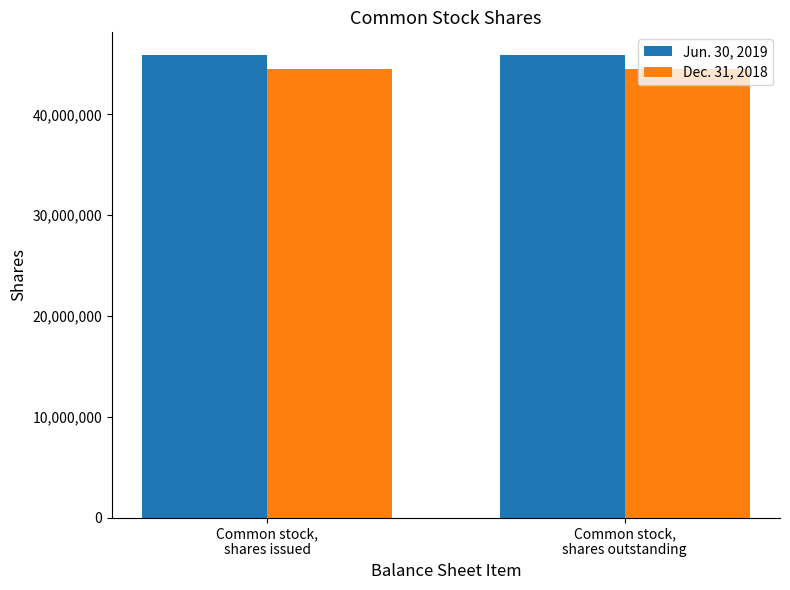

Reading left to right, extract all data points from this chart.

Jun. 30, 2019: Common stock,
shares issued=45854213	Common stock,
shares outstanding=45854213
Dec. 31, 2018: Common stock,
shares issued=44537946	Common stock,
shares outstanding=44537946